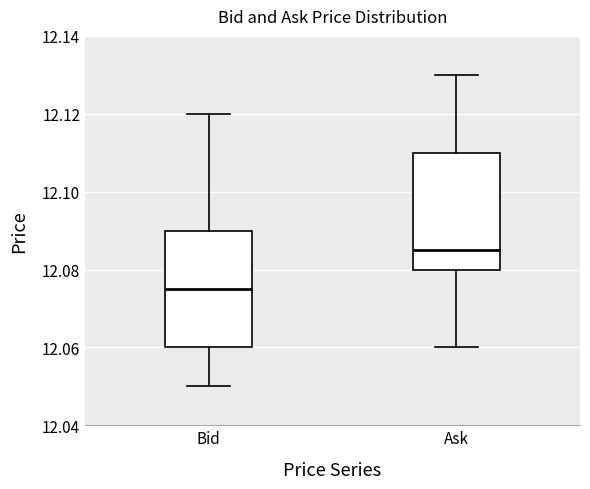

Which box has the highest median line?

Ask